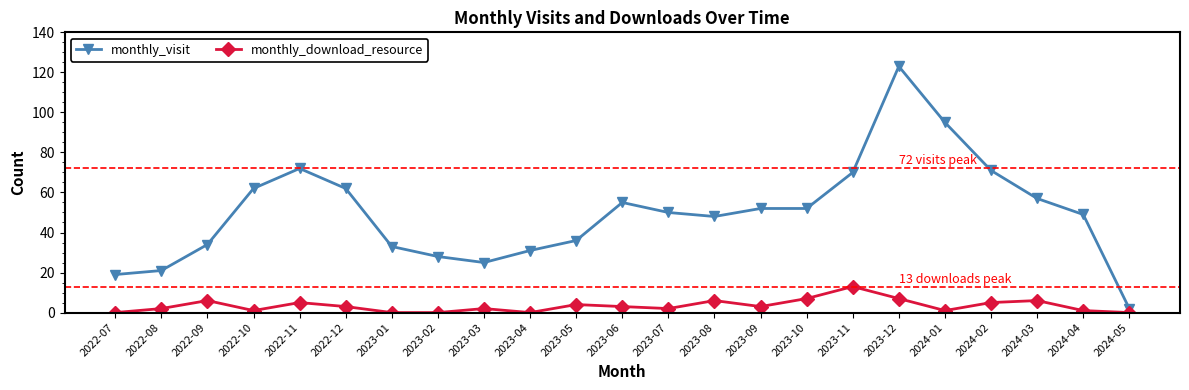

Reading left to right, transcribe all the data shown in this chart.

monthly_visit: 19	21	34	62	72	62	33	28	25	31	36	55	50	48	52	52	70	123	95	71	57	49	2
monthly_download_resource: 0	2	6	1	5	3	0	0	2	0	4	3	2	6	3	7	13	7	1	5	6	1	0